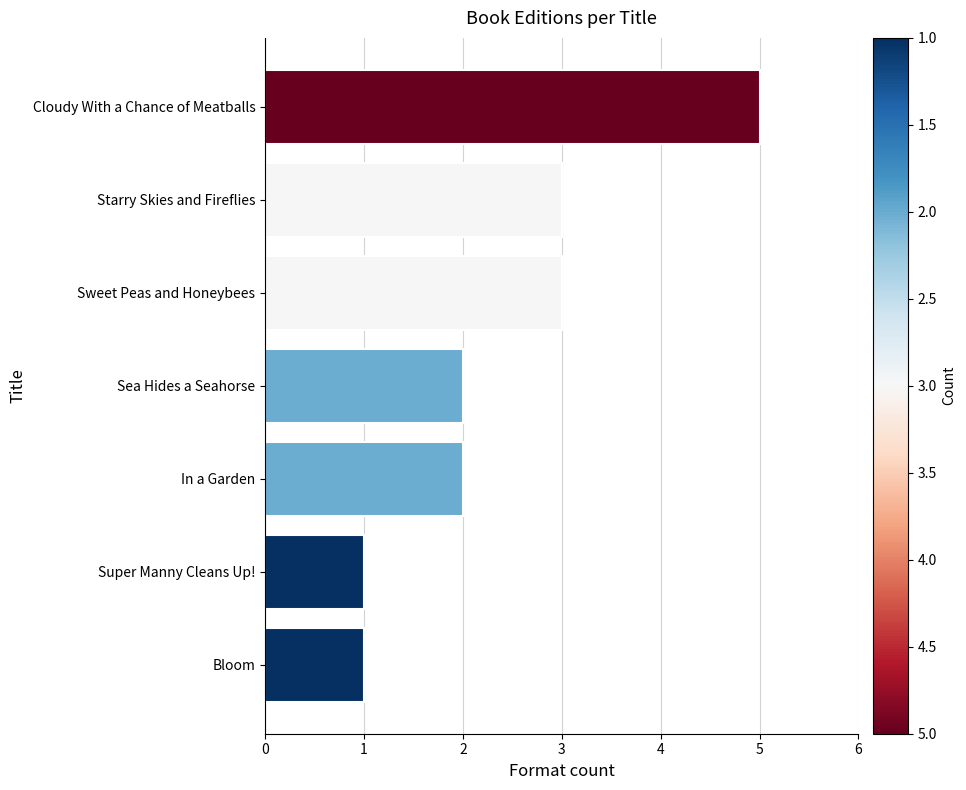

What is the sum of all values?

17